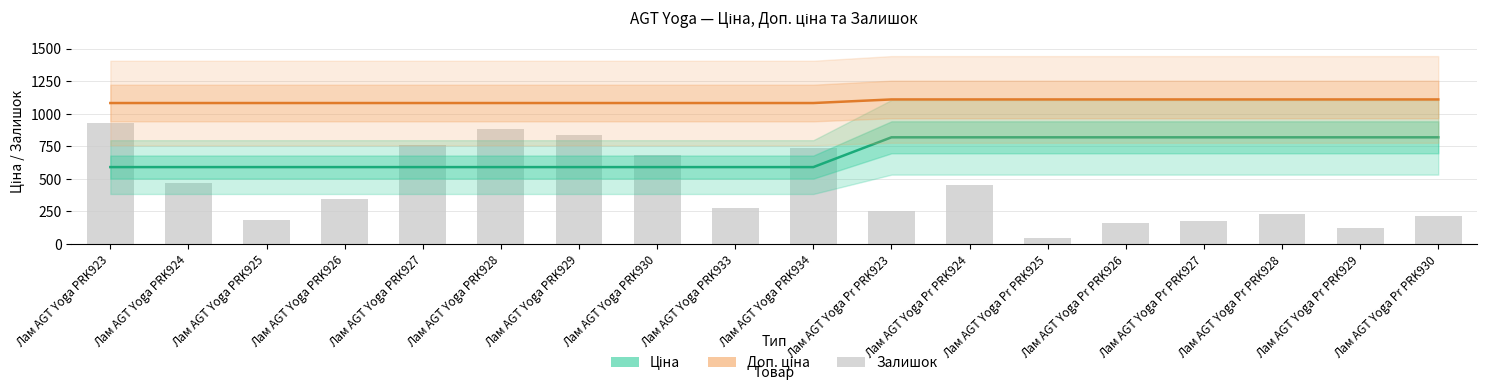

The Доп. ціна series shows 491.7 at Лам AGT Yoga PRK923. True or false?

False